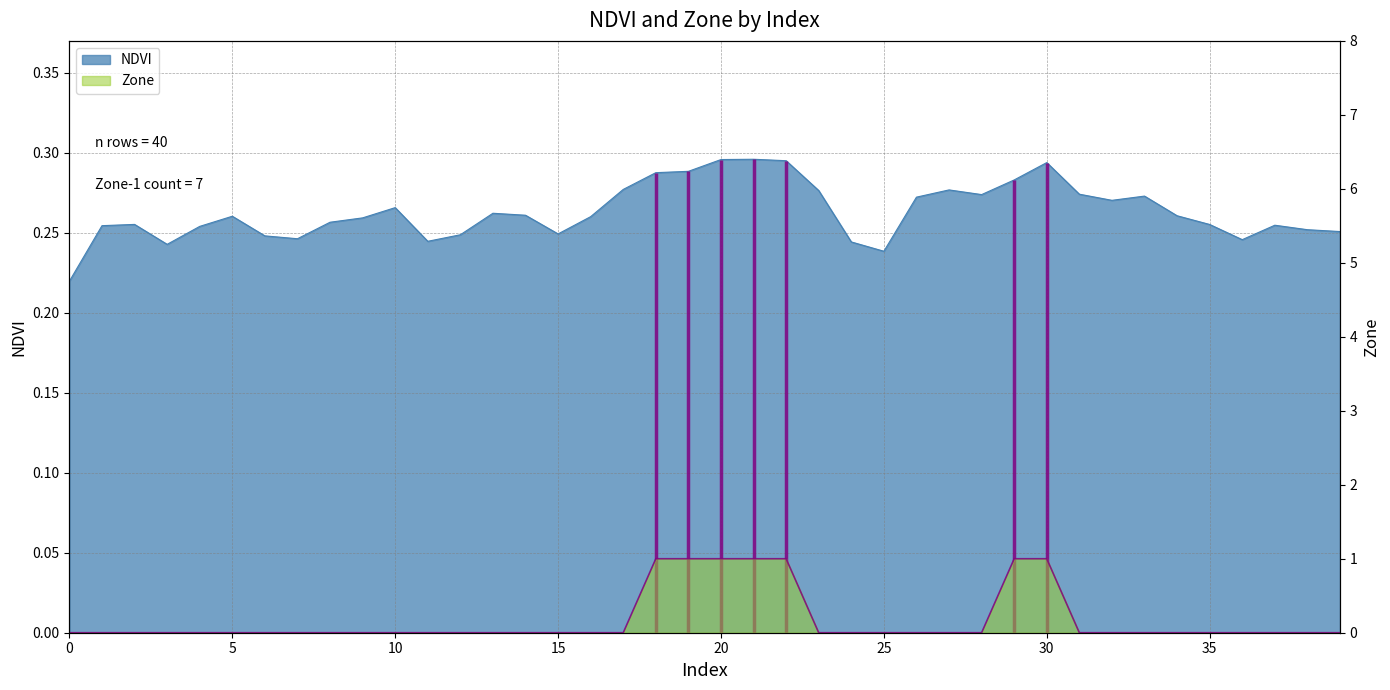

Reading left to right, list all the values displayed in this chart.

NDVI: 0.2	0.3	0.3	0.2	0.3	0.3	0.2	0.2	0.3	0.3	0.3	0.2	0.2	0.3	0.3	0.2	0.3	0.3	0.3	0.3	0.3	0.3	0.3	0.3	0.2	0.2	0.3	0.3	0.3	0.3	0.3	0.3	0.3	0.3	0.3	0.3	0.2	0.3	0.3	0.3
Zone: 0.0	0.0	0.0	0.0	0.0	0.0	0.0	0.0	0.0	0.0	0.0	0.0	0.0	0.0	0.0	0.0	0.0	0.0	1.0	1.0	1.0	1.0	1.0	0.0	0.0	0.0	0.0	0.0	0.0	1.0	1.0	0.0	0.0	0.0	0.0	0.0	0.0	0.0	0.0	0.0